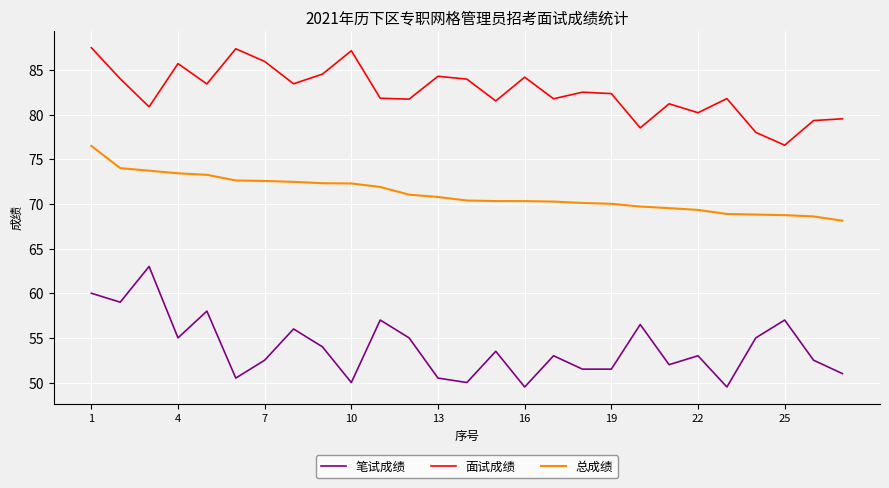

List the series in order of their overall mean, highest first.

面试成绩, 总成绩, 笔试成绩